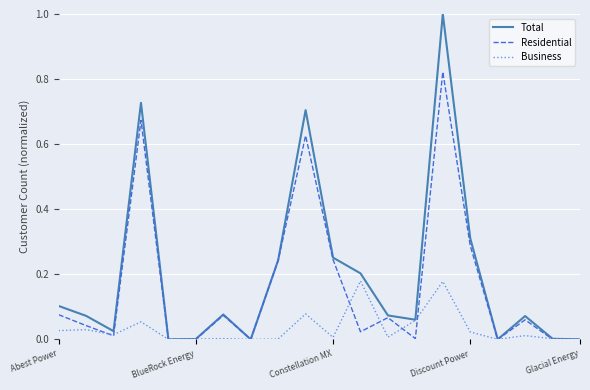

Which series has the largest range (max minus min)?

Total